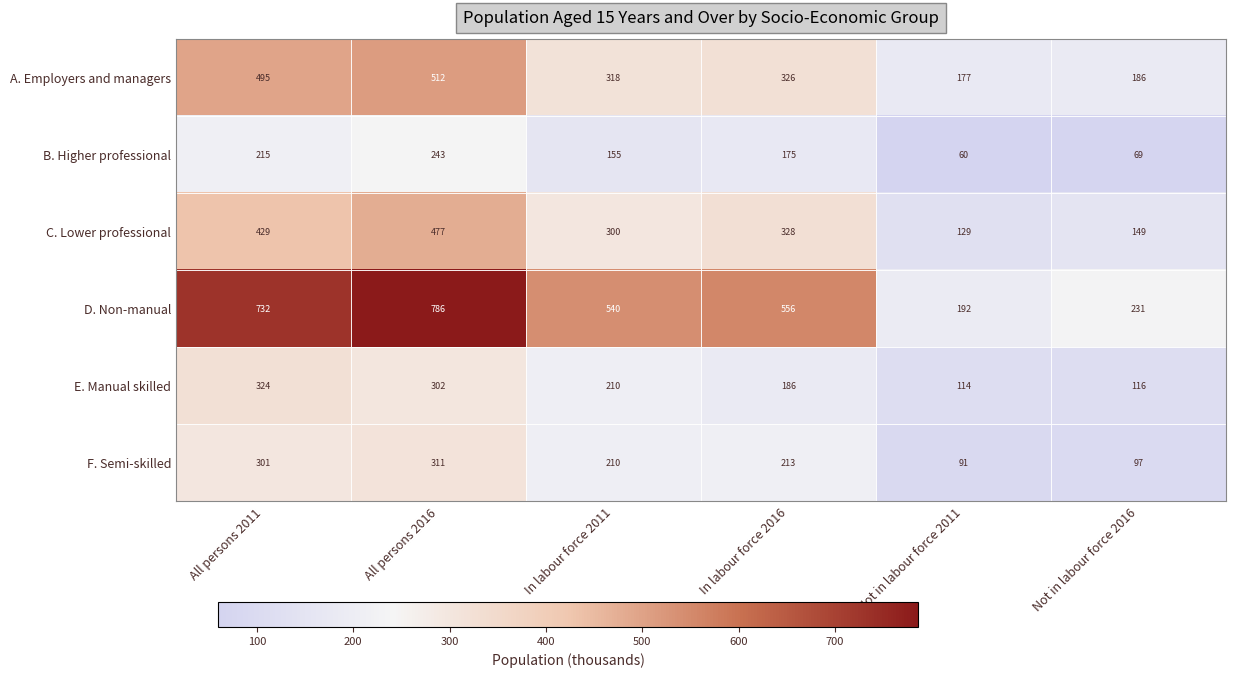

Where does the C. Lower professional series first go above 328?

All persons 2011